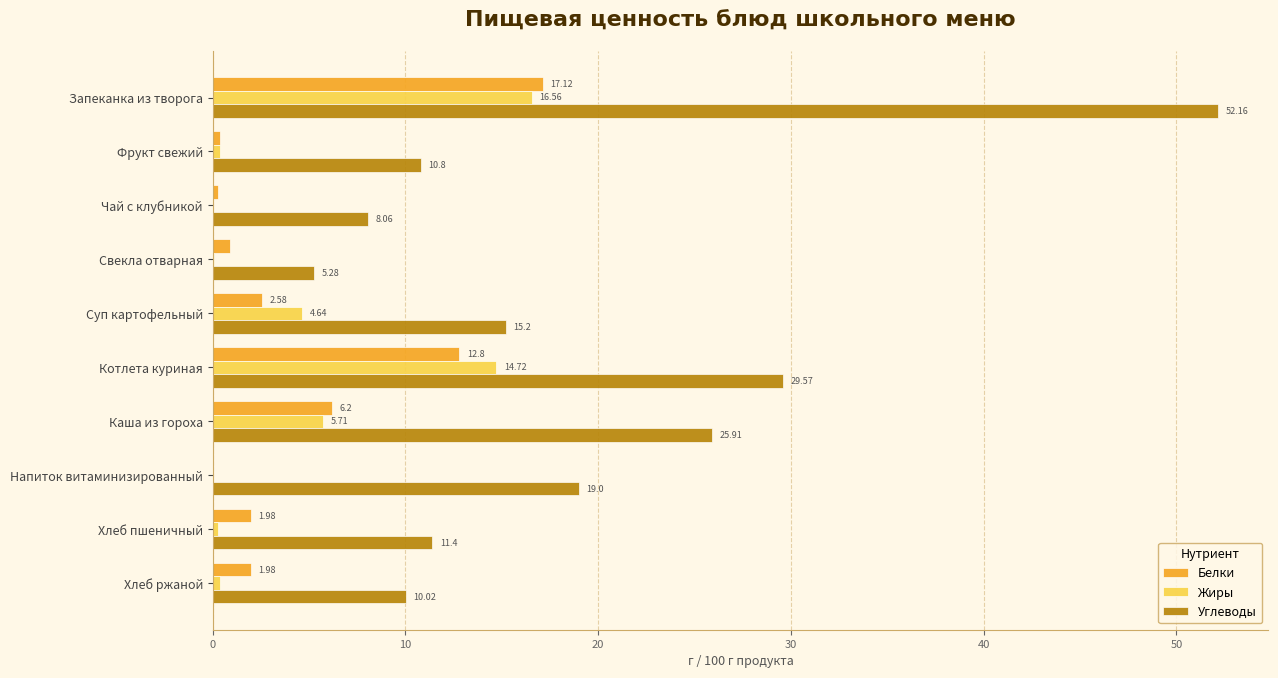

Where is Белки nearest to the value 8?

Каша из гороха